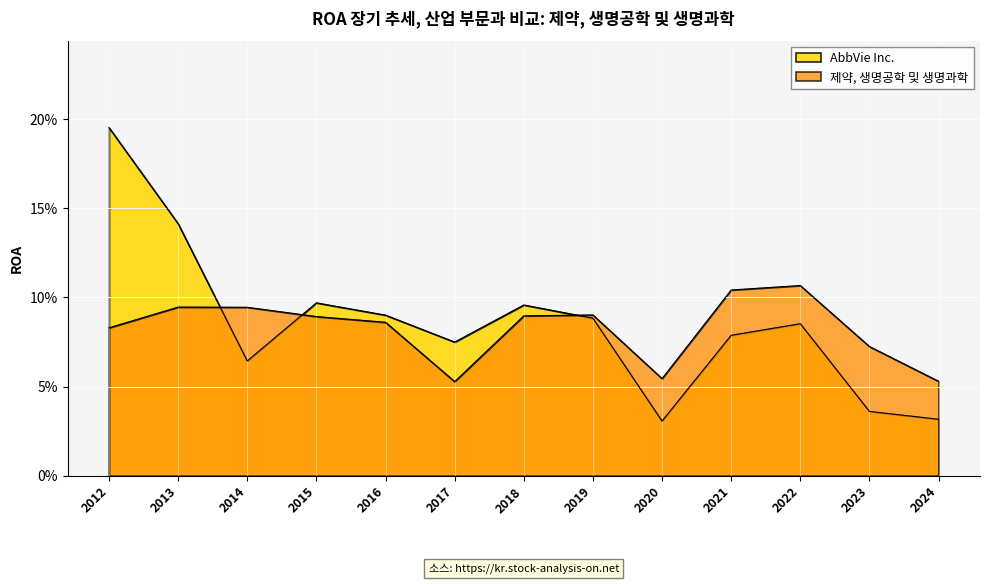

What is the sum of all AbbVie Inc. values?

1.1